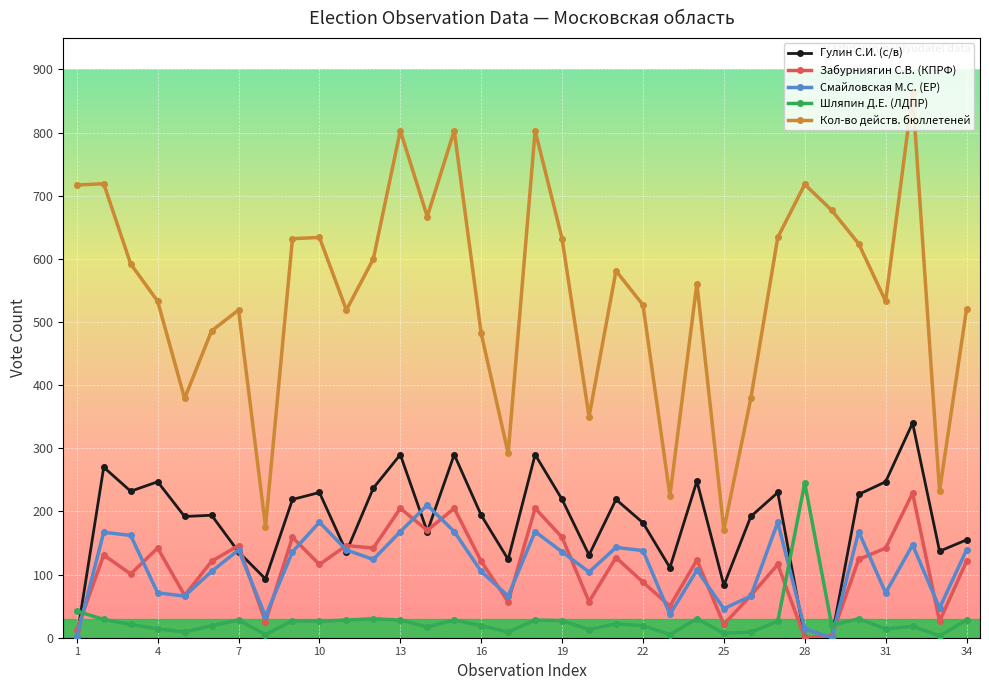

How many lines are shown in the chart?

5